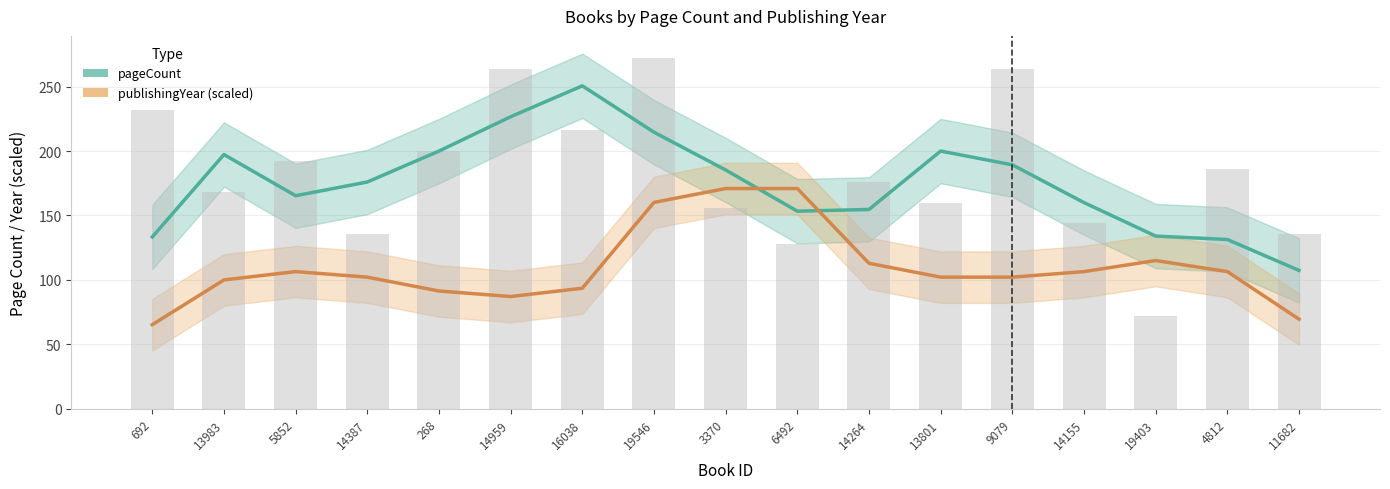

Reading left to right, list all the values displayed in this chart.

pageCount: 692=133.3	13983=197.3	5852=165.3	14387=176.0	268=200.0	14959=226.7	16038=250.7	19546=214.7	3370=185.3	6492=153.3	14264=154.7	13801=200.0	9079=189.3	14155=160.0	19403=134.0	4812=131.3	11682=107.3
publishingYear (scaled): 692=65.2	13983=100.0	5852=106.4	14387=102.1	268=91.4	14959=87.1	16038=93.5	19546=160.2	3370=170.9	6492=170.9	14264=112.9	13801=102.1	9079=102.1	14155=106.4	19403=115.0	4812=106.4	11682=69.5